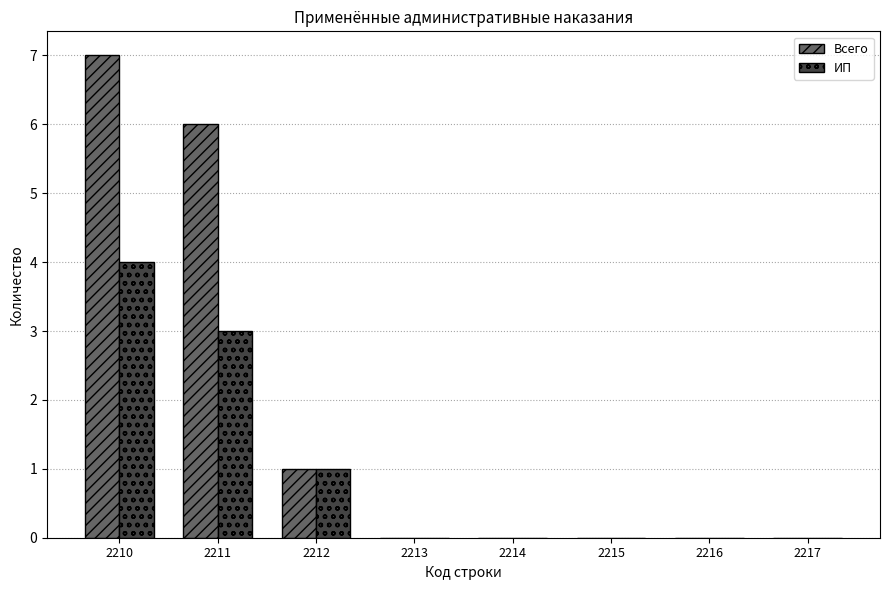

What is the sum of all Всего values?

14